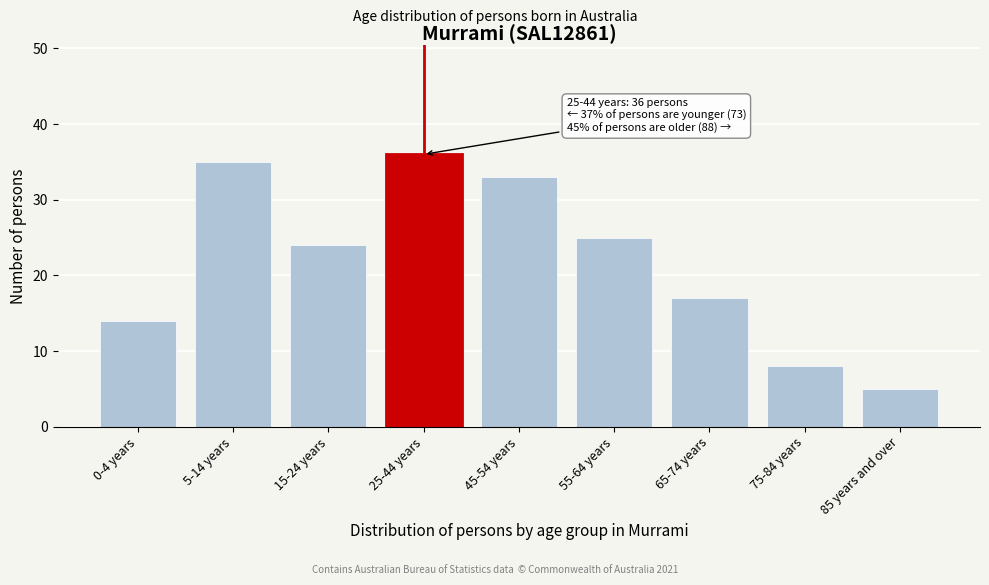

Reading right to left, extract all data points from this chart.

85 years and over=5	75-84 years=8	65-74 years=17	55-64 years=25	45-54 years=33	25-44 years=36	15-24 years=24	5-14 years=35	0-4 years=14